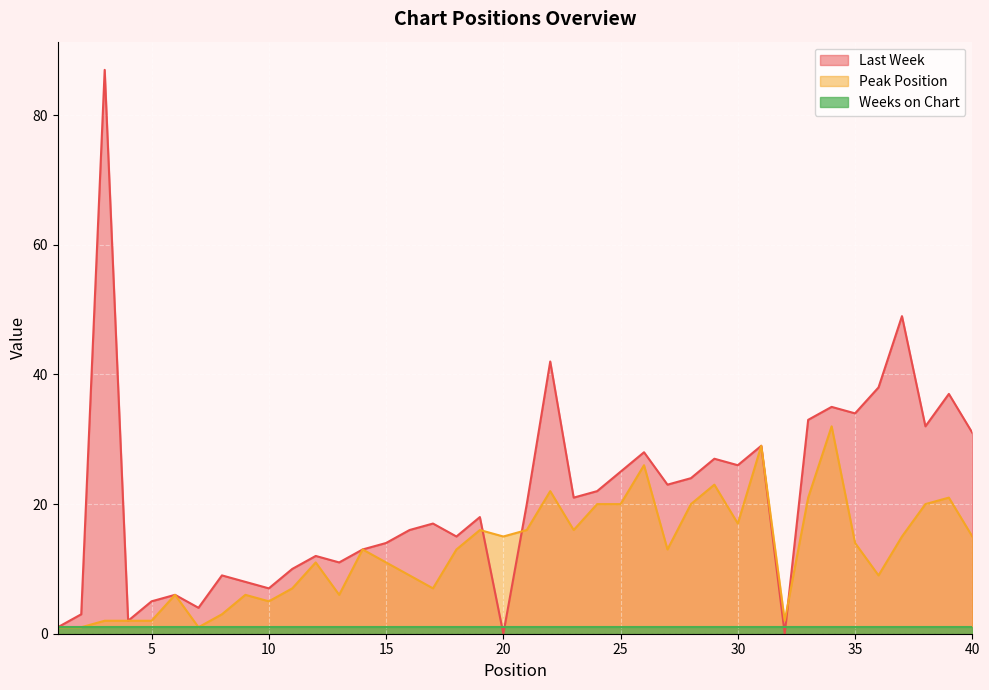

What is the total value across all series at 19?

34